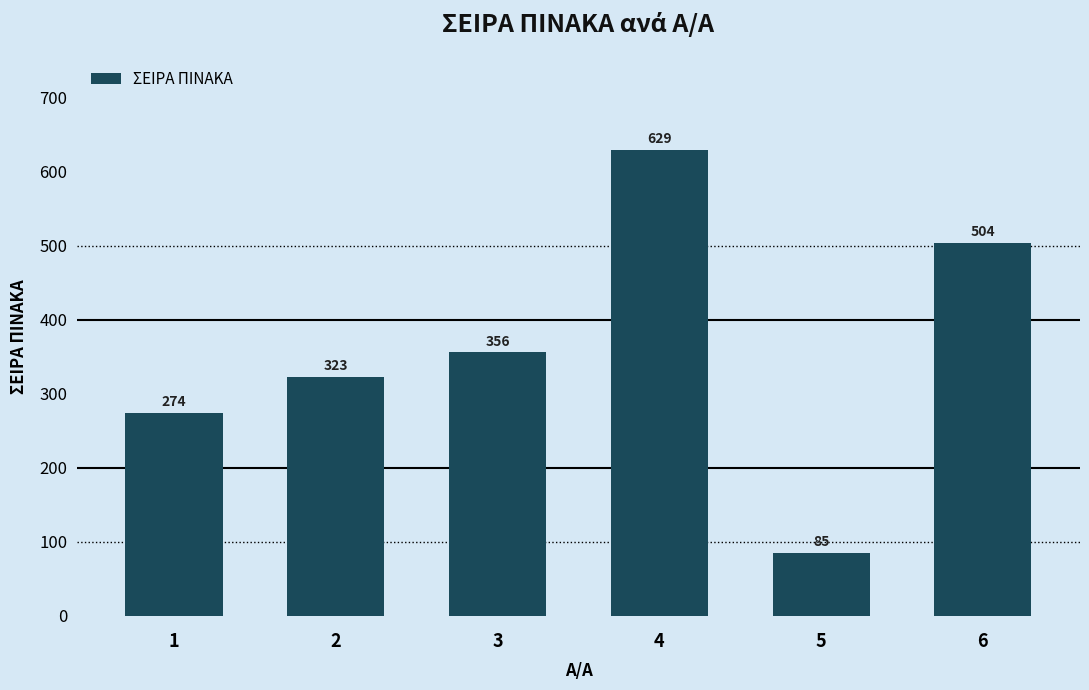

What is the ratio of the value at 3 to the value at 2?

1.1